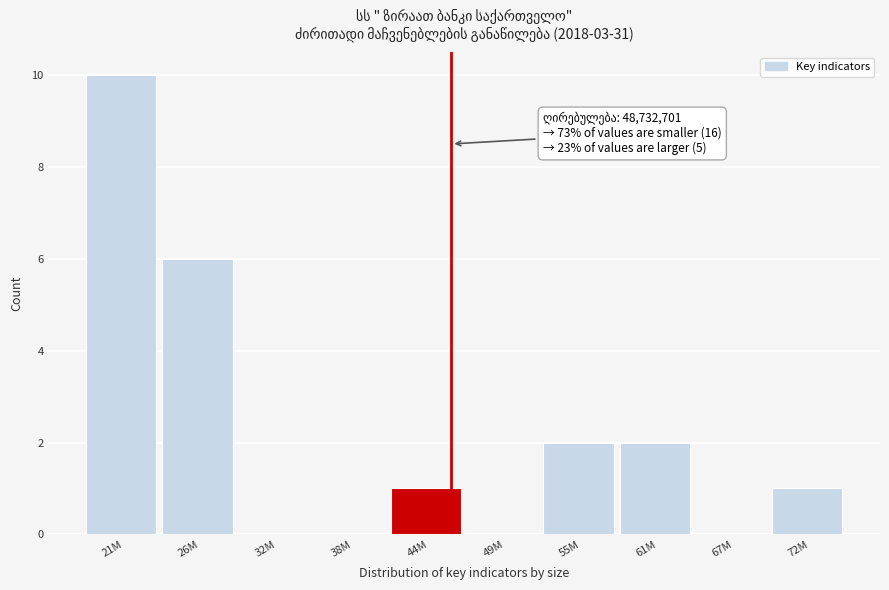

Reading left to right, list all the values displayed in this chart.

21M=10	26M=6	32M=0	38M=0	44M=1	49M=0	55M=2	61M=2	67M=0	72M=1